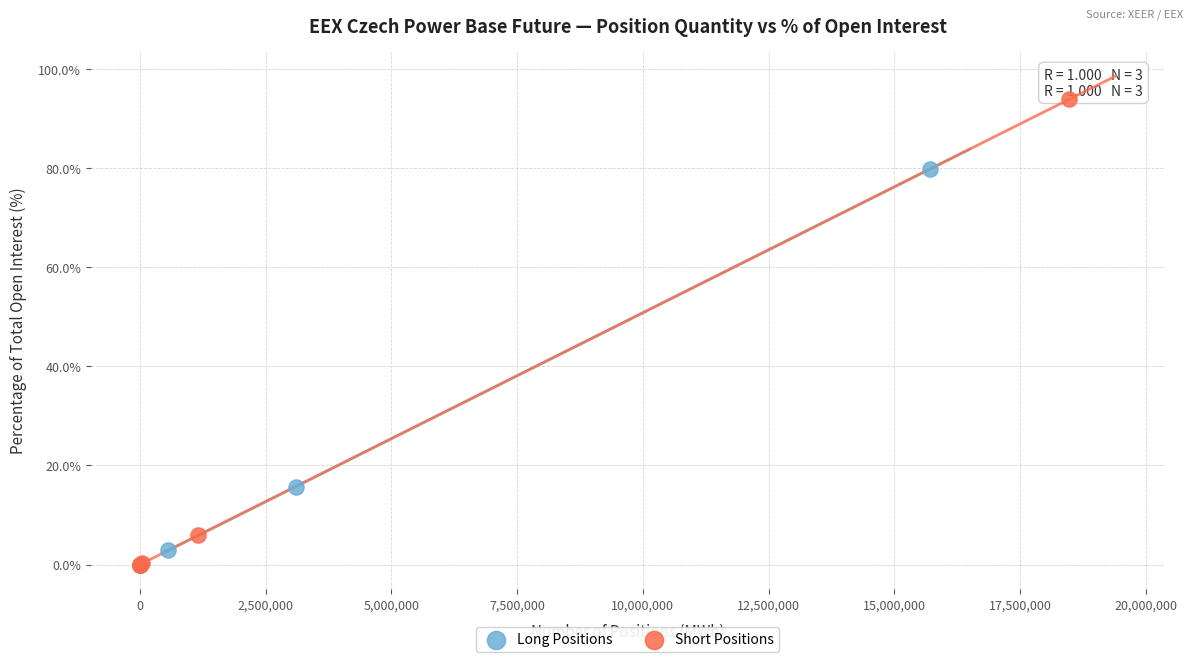

Which series reaches the maximum Y coordinate?

Short Positions